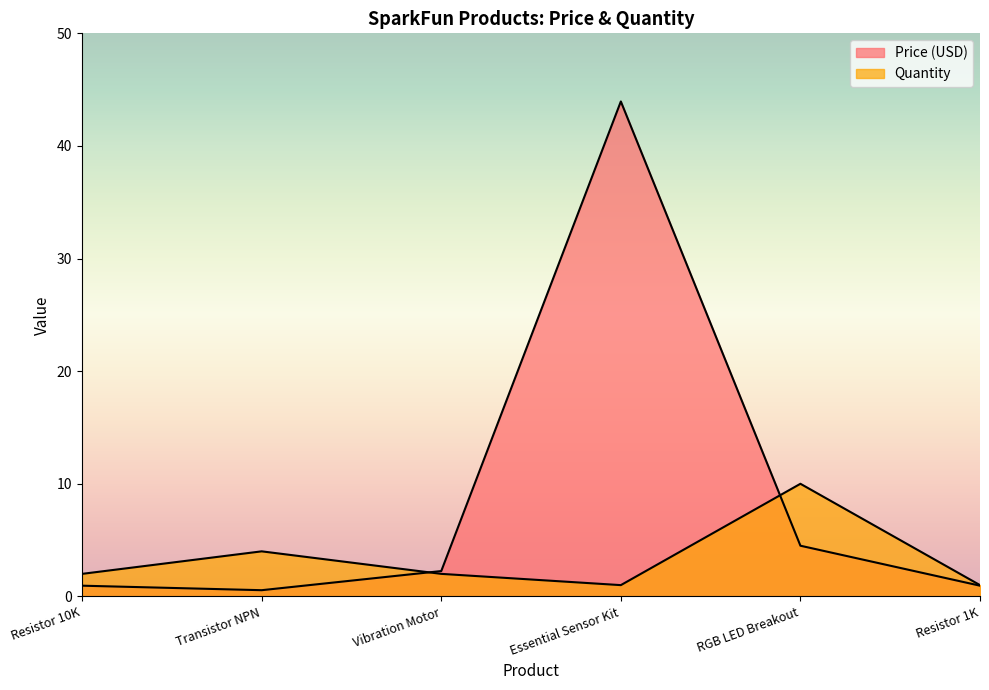

Which has a higher value, Vibration Motor or Transistor NPN?

Vibration Motor